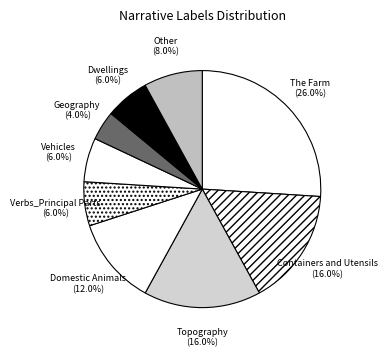

Which slice is the smallest?

Geography